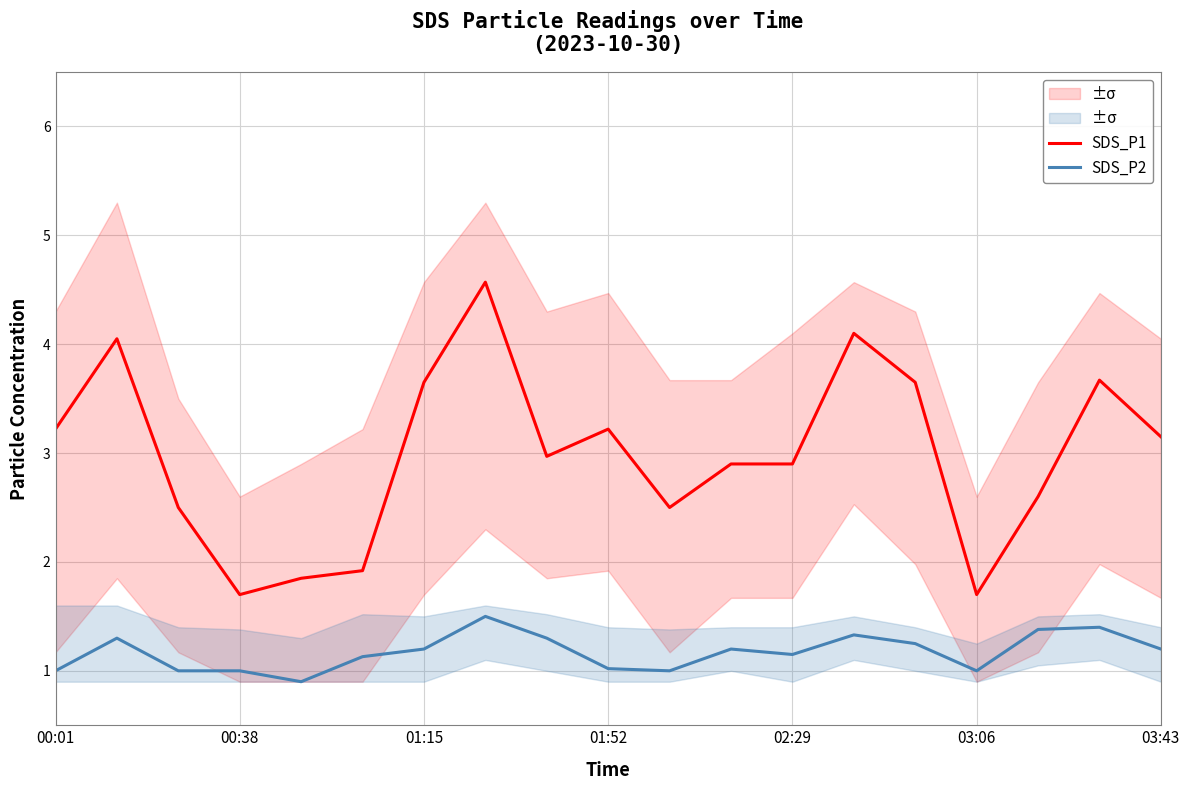

What is the difference between the SDS_P1 values at 03:43 and 01:52?

0.1